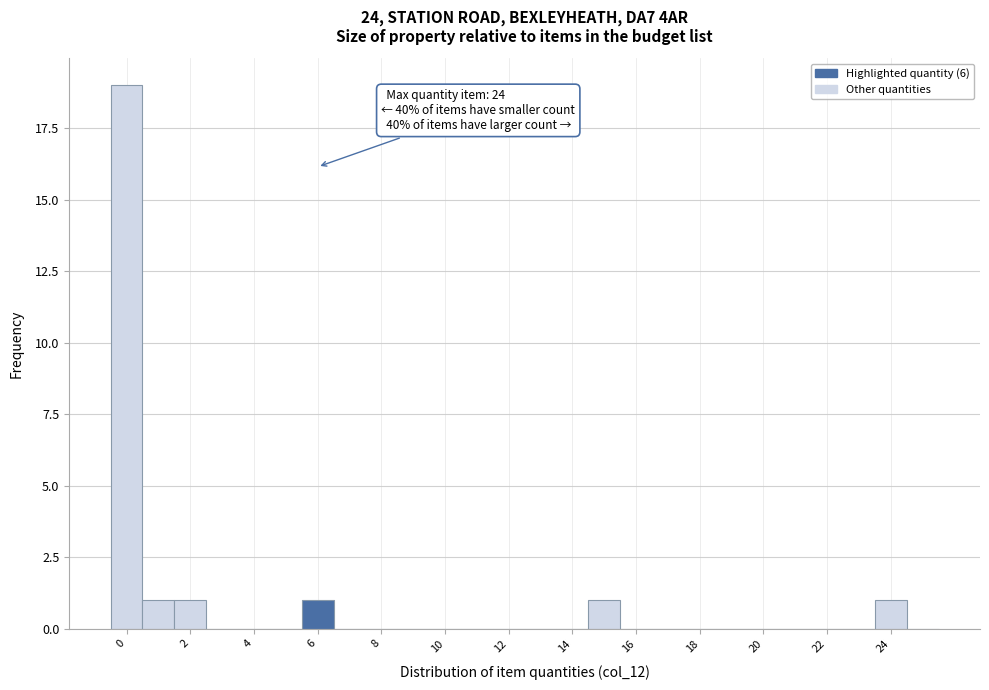

Over which range of the x-axis is the bar tallest?

-0.5 to 0.5